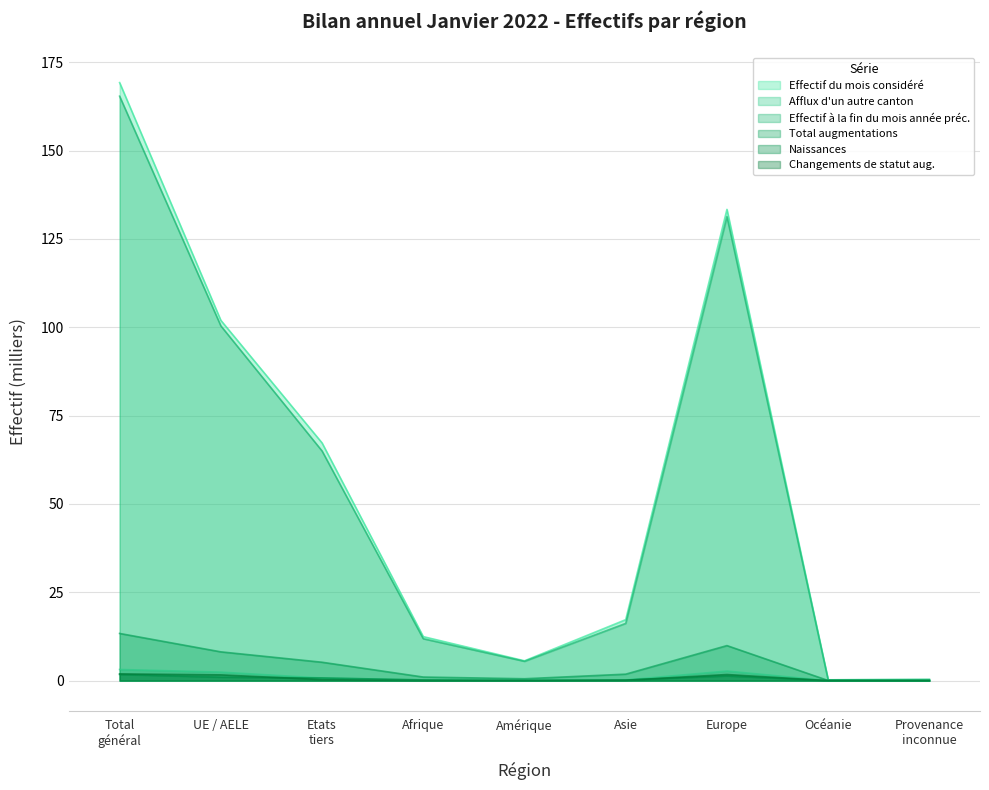

At which category does Effectif à la fin du mois année préc. reach its first local valley?

Amérique